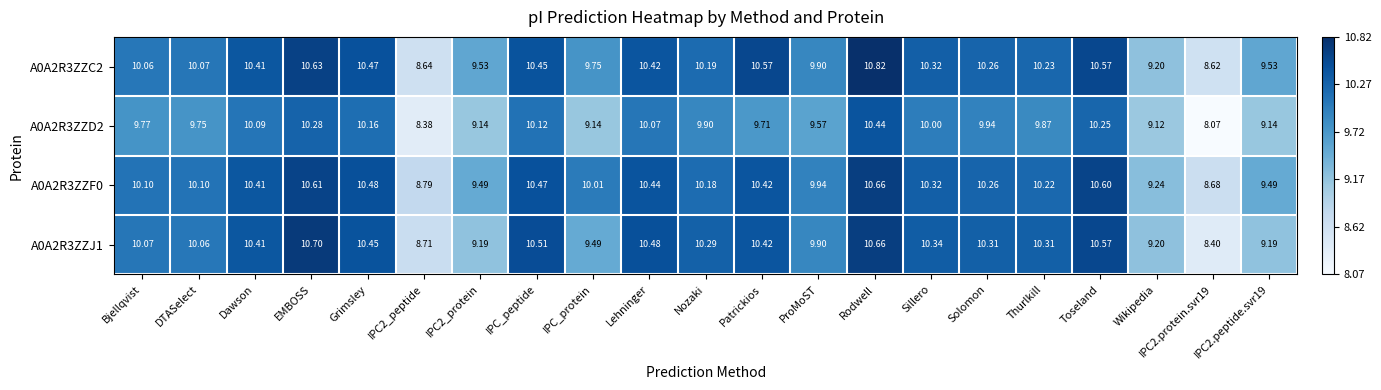

Which category has the highest value in the A0A2R3ZZJ1 series?

EMBOSS